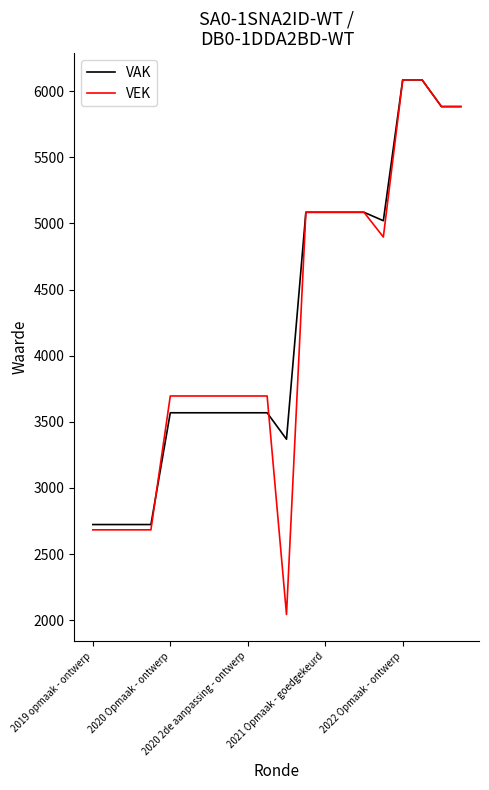

What is the difference between the maximum and minimum values in the VEK series?

4042